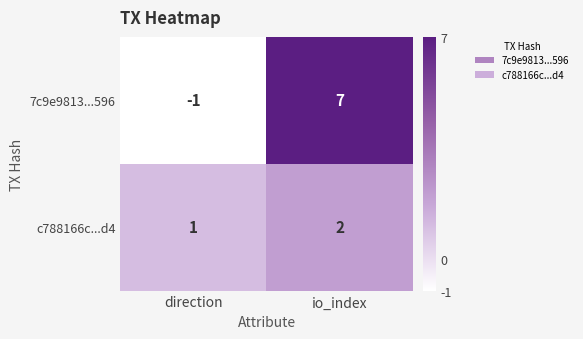

How many data points in c788166c...d4 are less than 2?

1